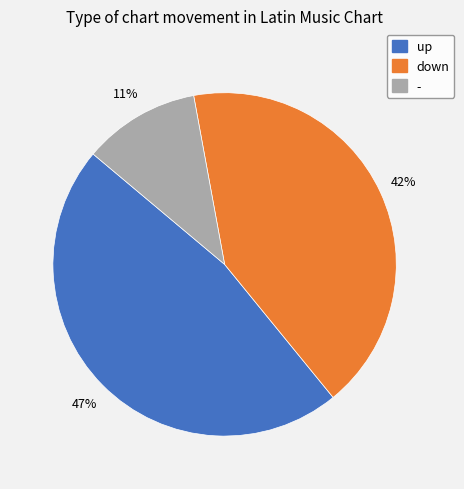

Does any single category account for the majority?

No